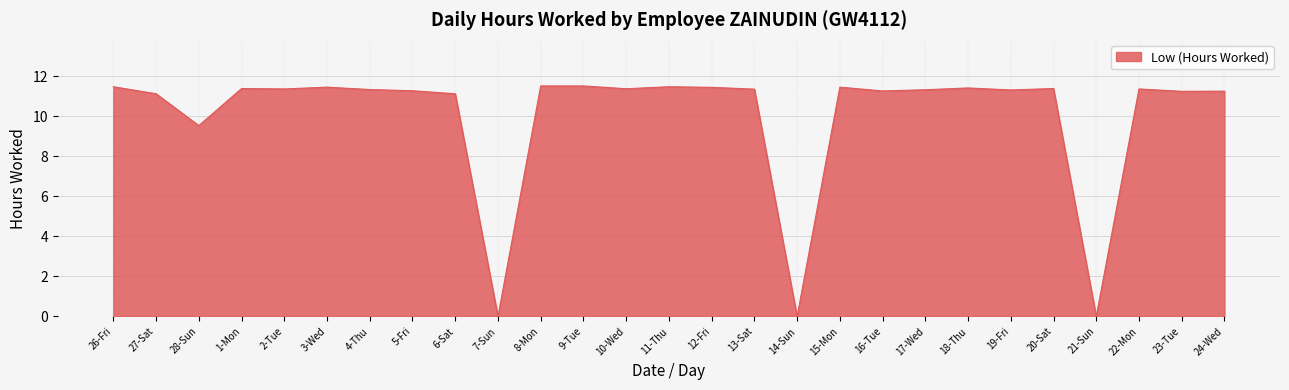

How many values exceed 11?

23